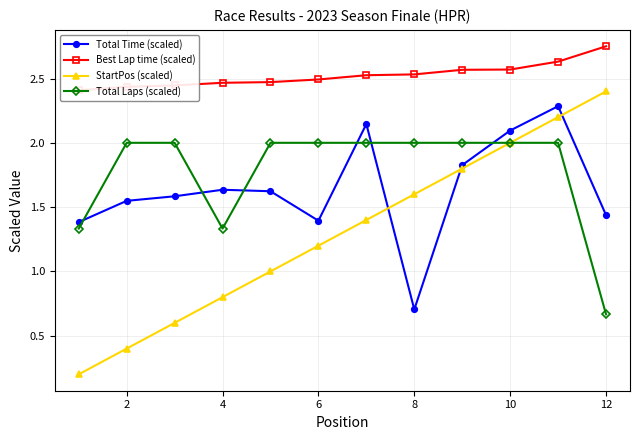

At how many categories does at least one series exceed 1?

12